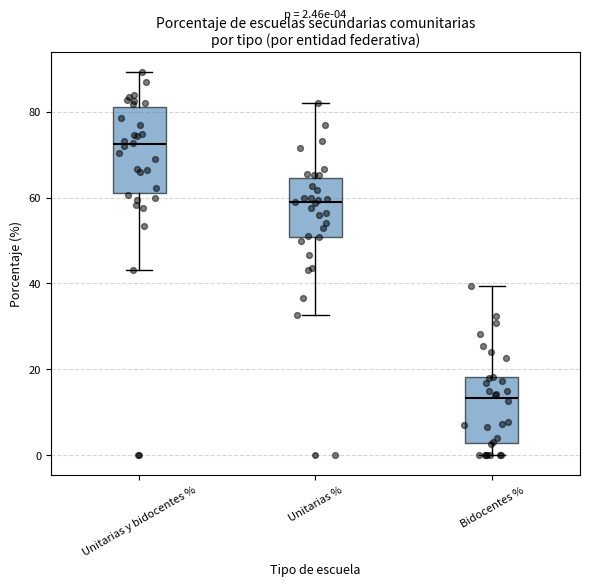

Which box has the lowest median line?

Bidocentes %